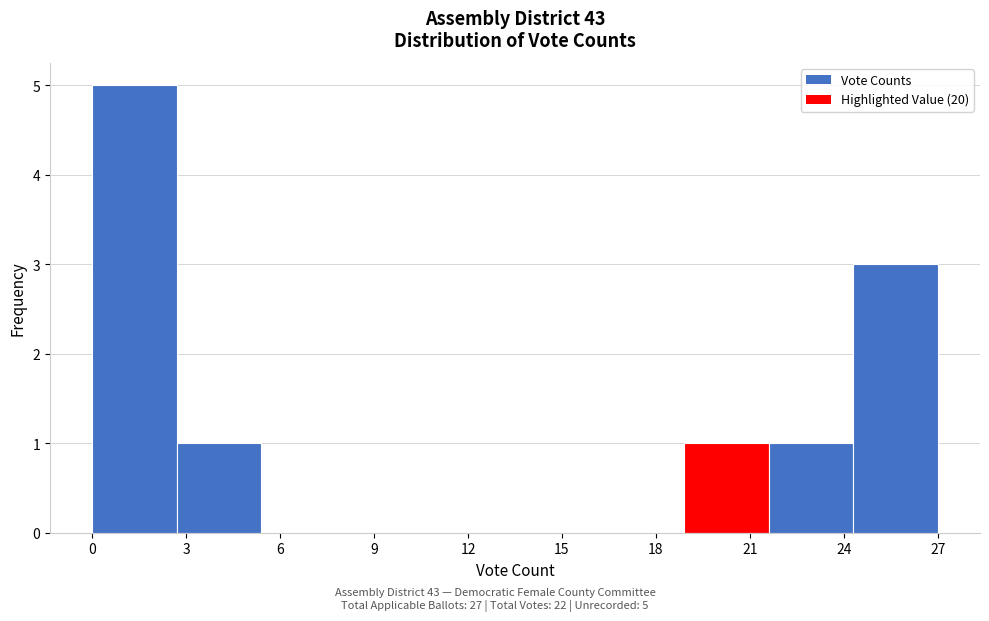

Which range on the x-axis has the tallest bar?

0.0 to 2.7